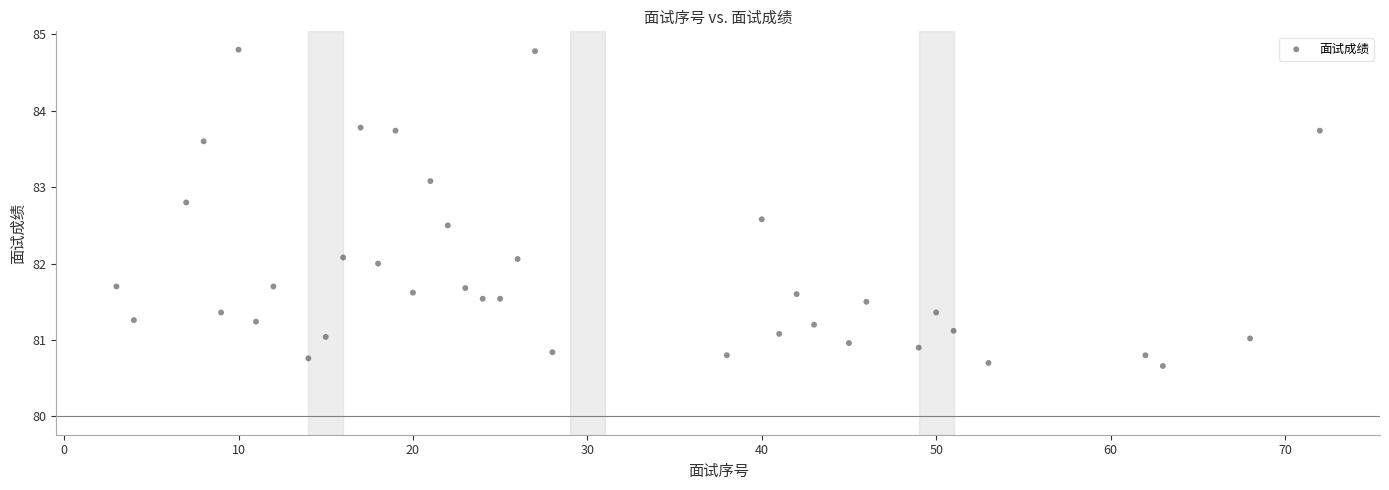

What is the range of Y values (max minus min)?

4.1